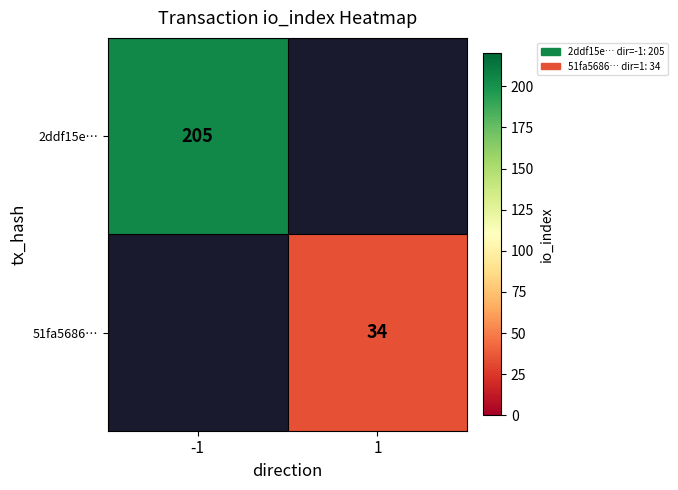

The value of 51fa5686… at 1 is 34. True or false?

True